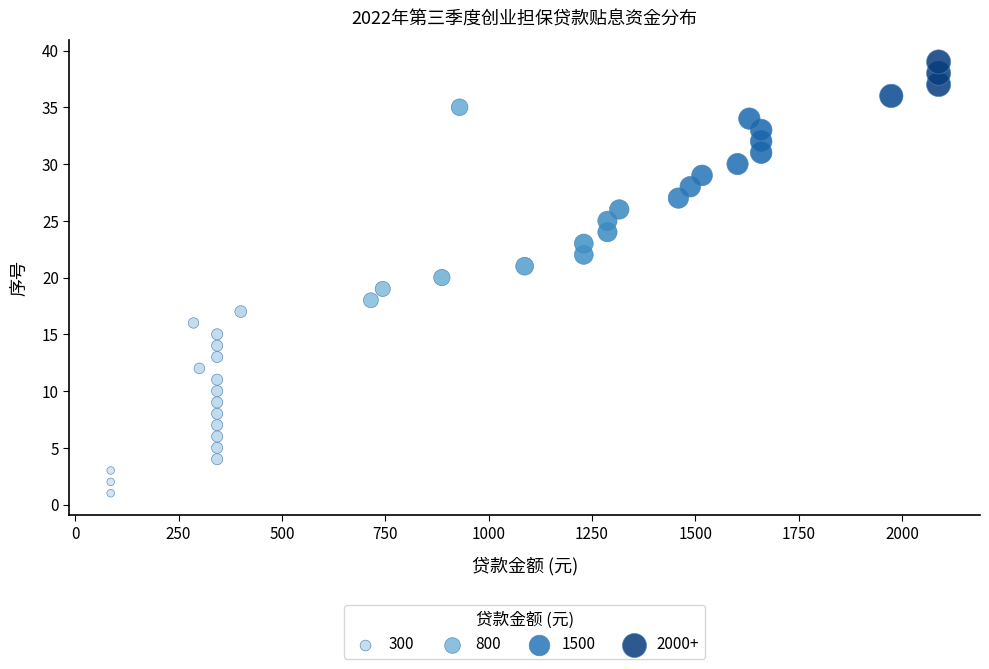

What is the range of Y values (max minus min)?

38